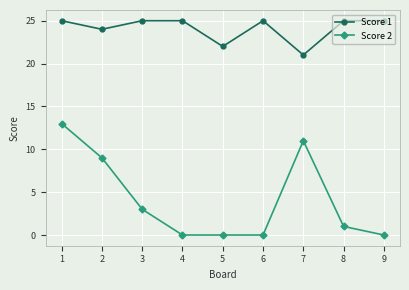

What is the difference between the Score 2 values at 8 and 7?

10